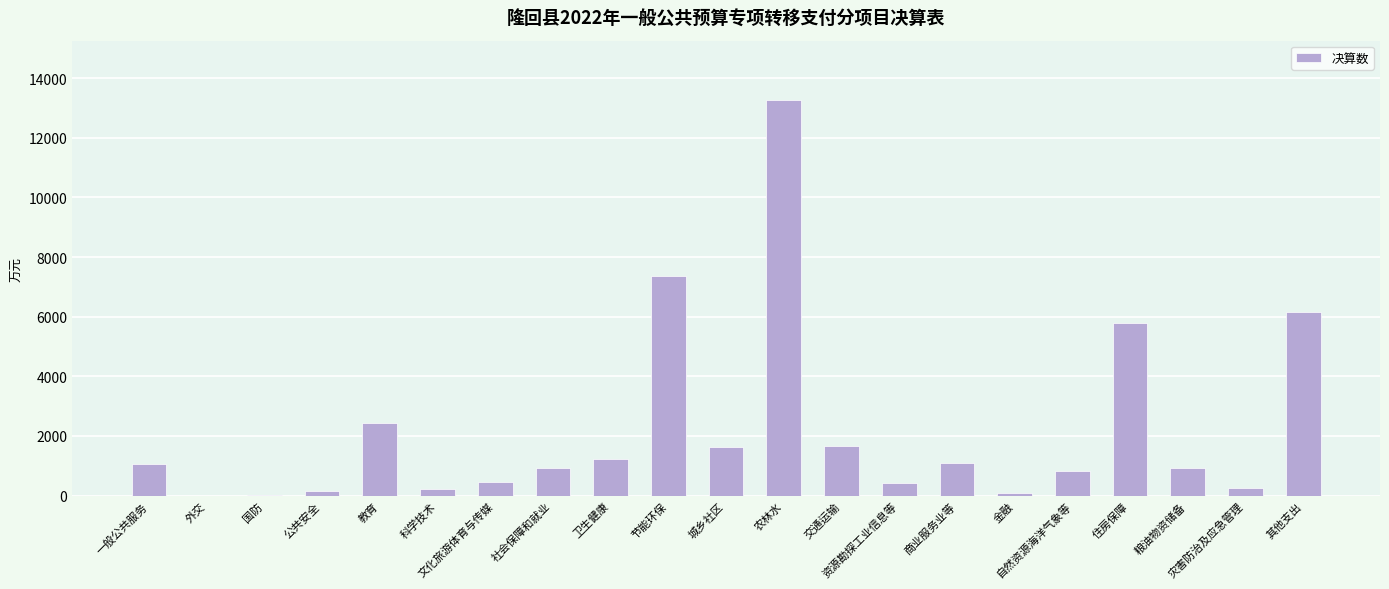

How many distinct data groups are displayed?

1